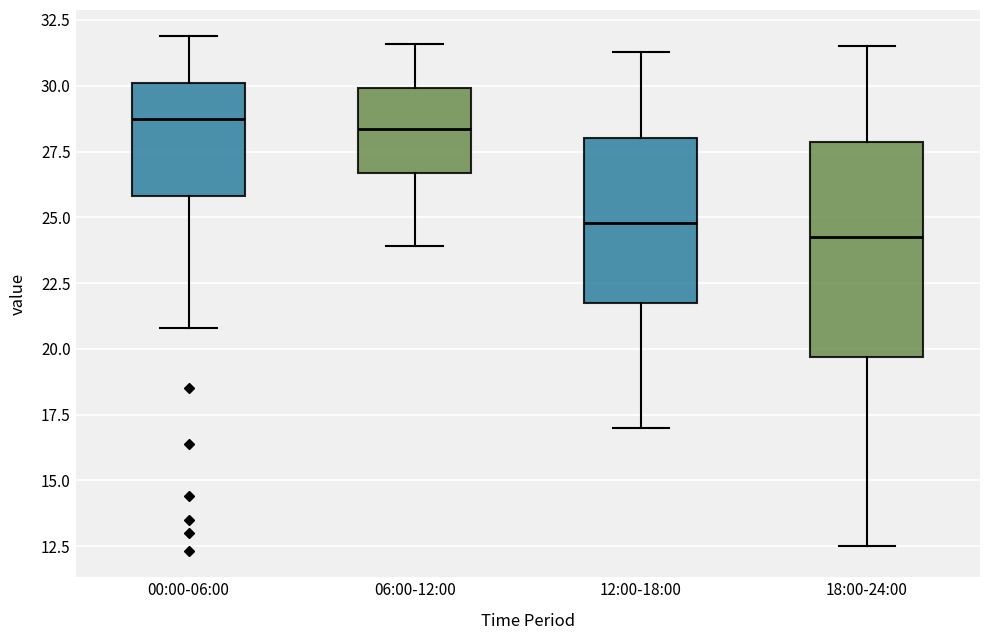

Where is the lower edge of the box for 12:00-18:00 on the y-axis? The values are not printed on the chart, so give them approximately, as read against the axis.

22.0